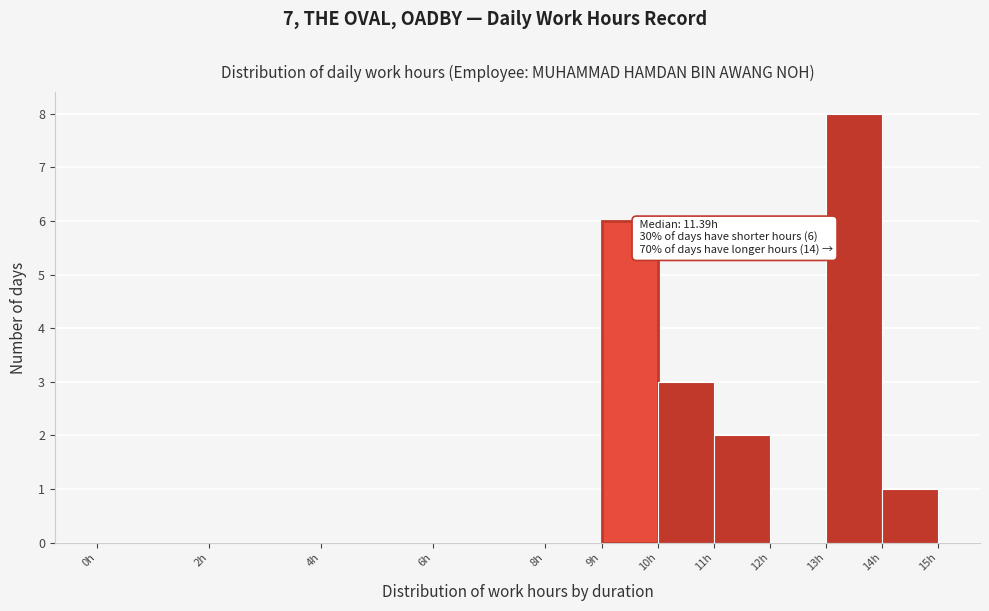

Which range on the x-axis has the tallest bar?

13 to 14